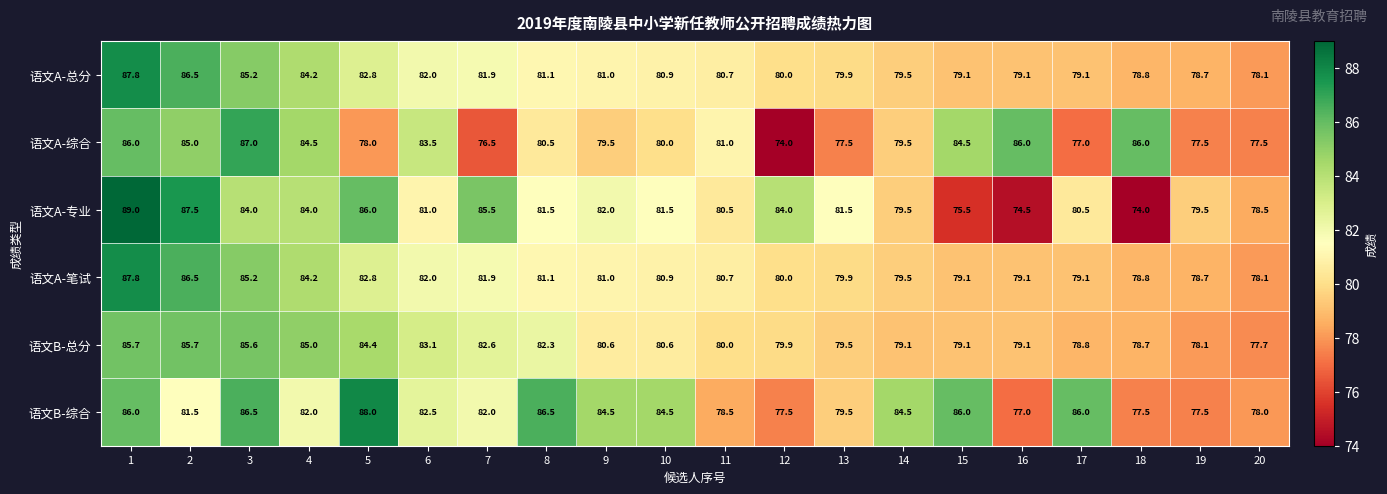

The 语文A-总分 series shows 34.9 at 17. True or false?

False